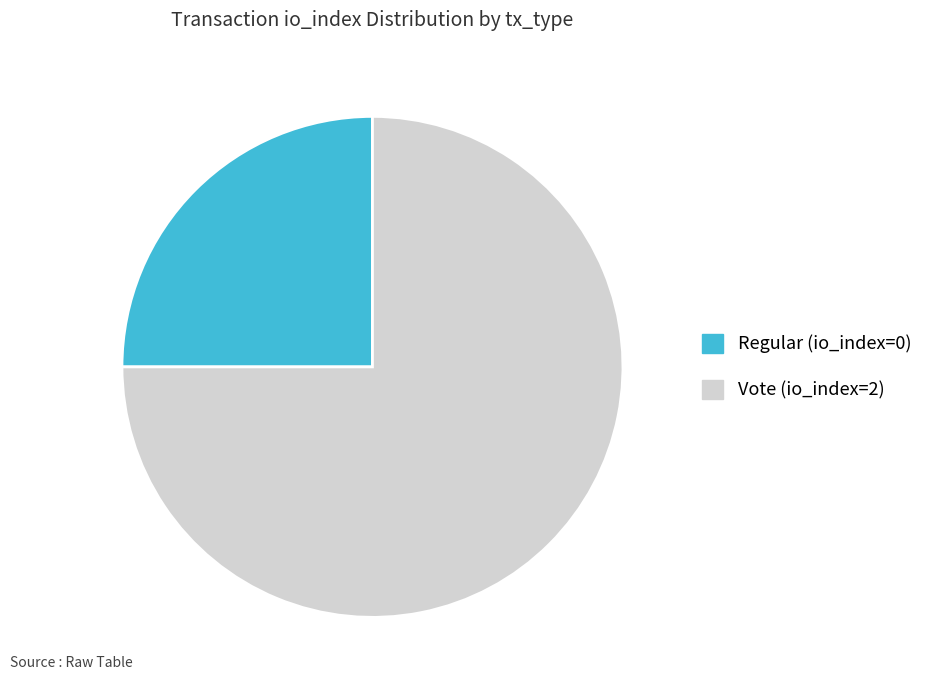

The Regular (io_index=0) slice represents 25% of the pie. True or false?

True